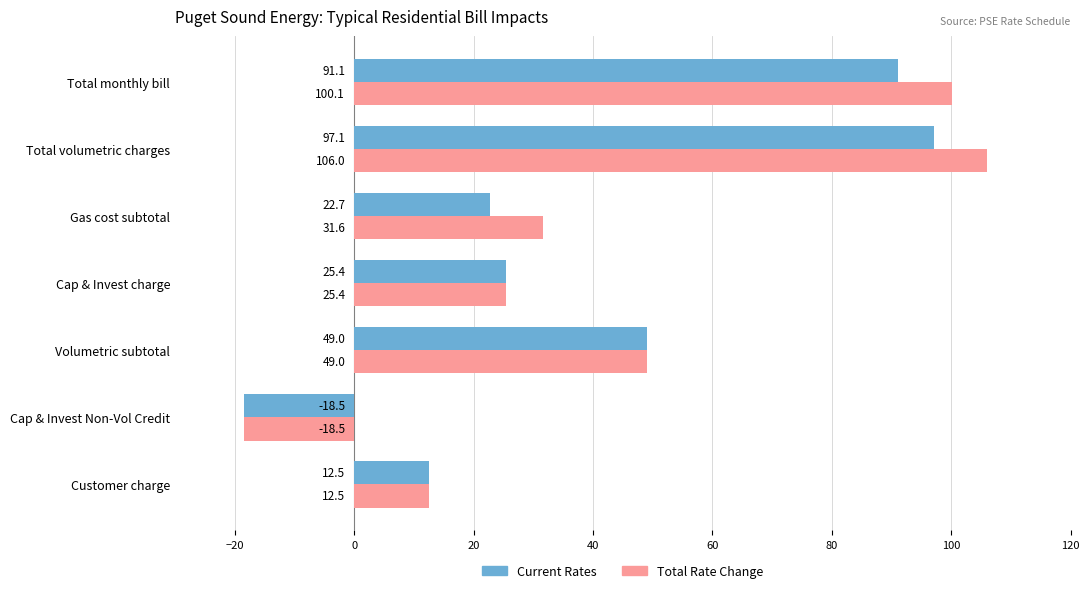

What is the total value across all series at Total volumetric charges?

203.1